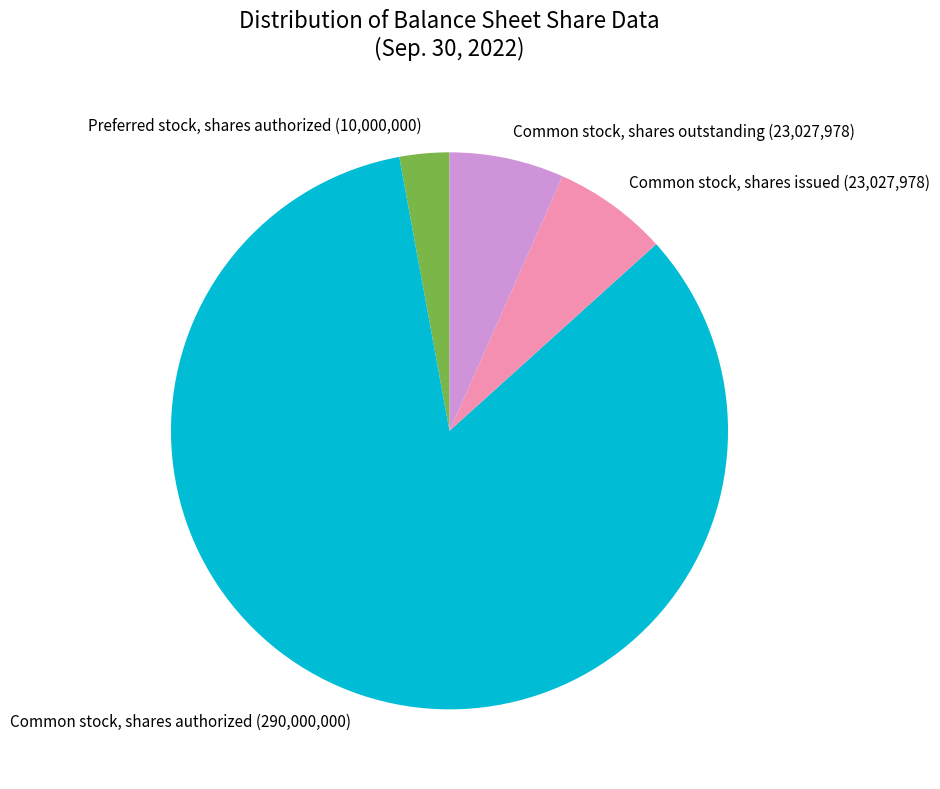

Which has a higher value, Common stock, shares outstanding or Common stock, shares authorized?

Common stock, shares authorized